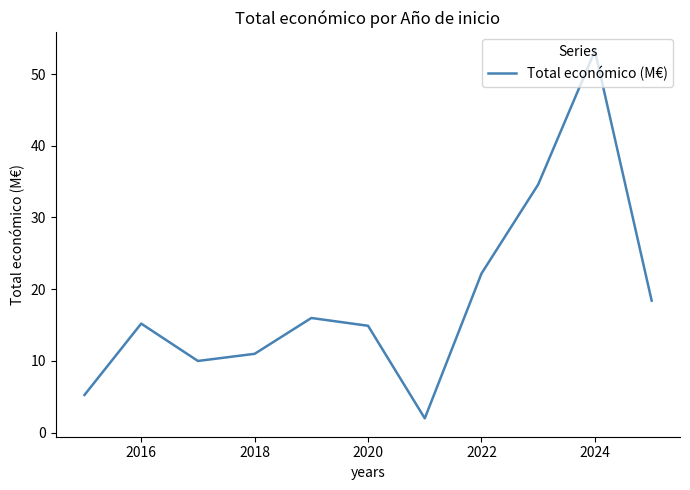

What is the maximum value shown in the chart?

53.2